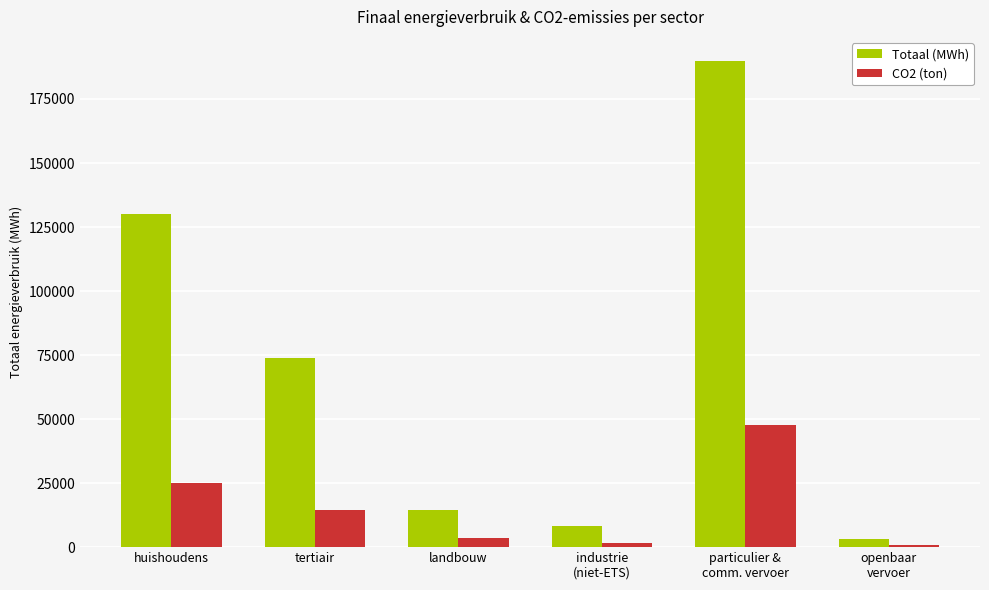

Which series has the largest range (max minus min)?

Totaal (MWh)